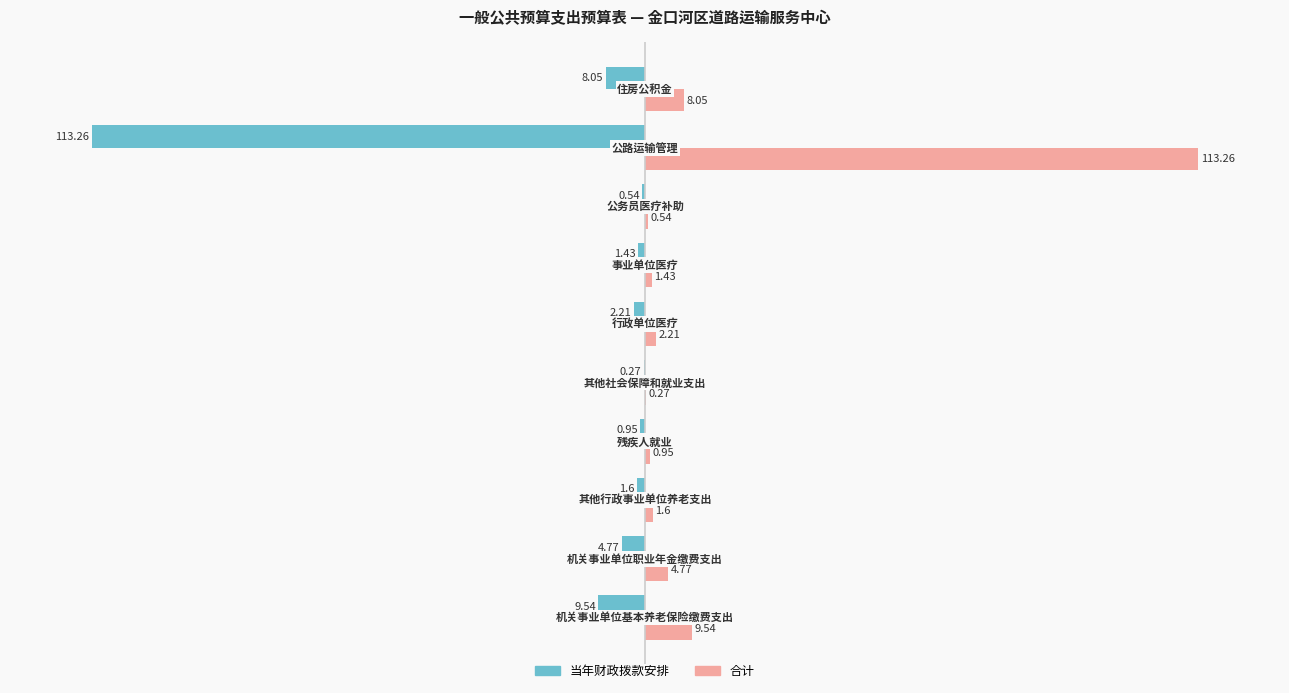

What is the sum of all 合计 values?

142.6